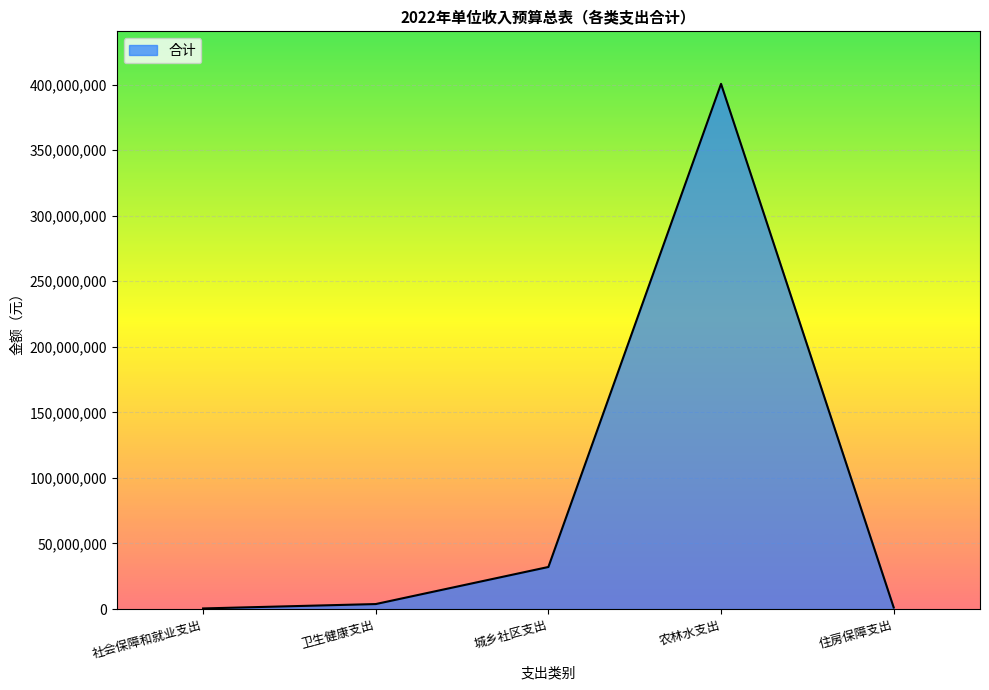

What is the sum of the values at 住房保障支出 and 社会保障和就业支出?

1655500